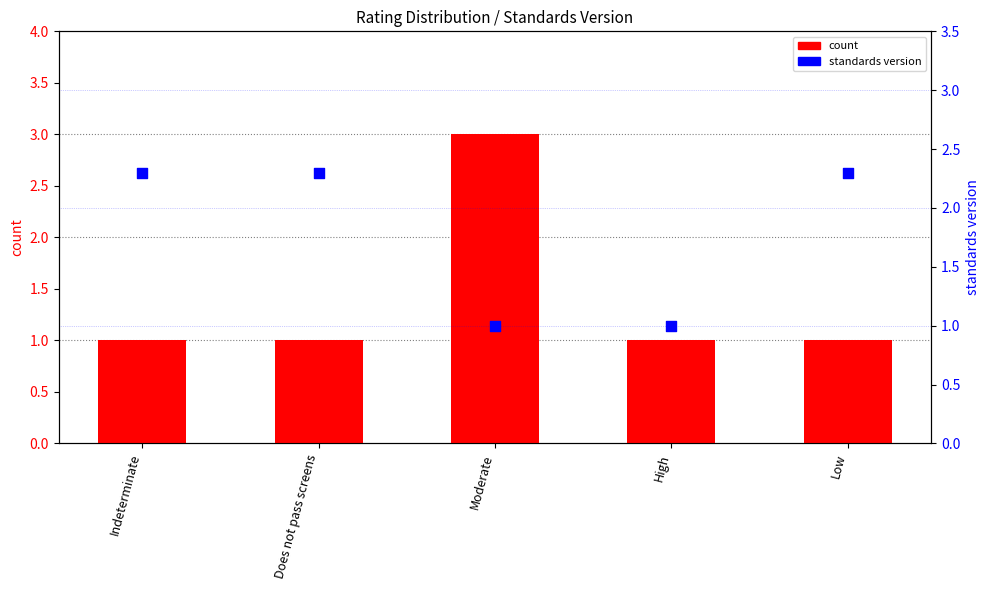

Which series contains the highest Y value?

count